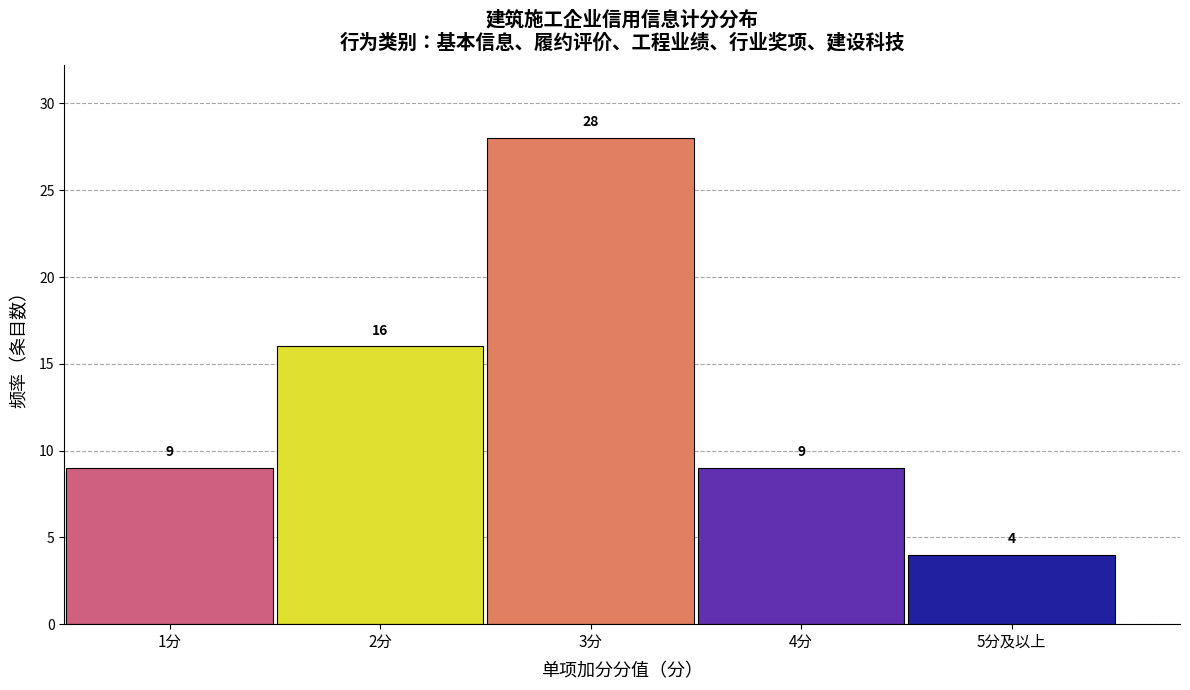

Reading right to left, what are all the values shown in this chart?

4	9	28	16	9